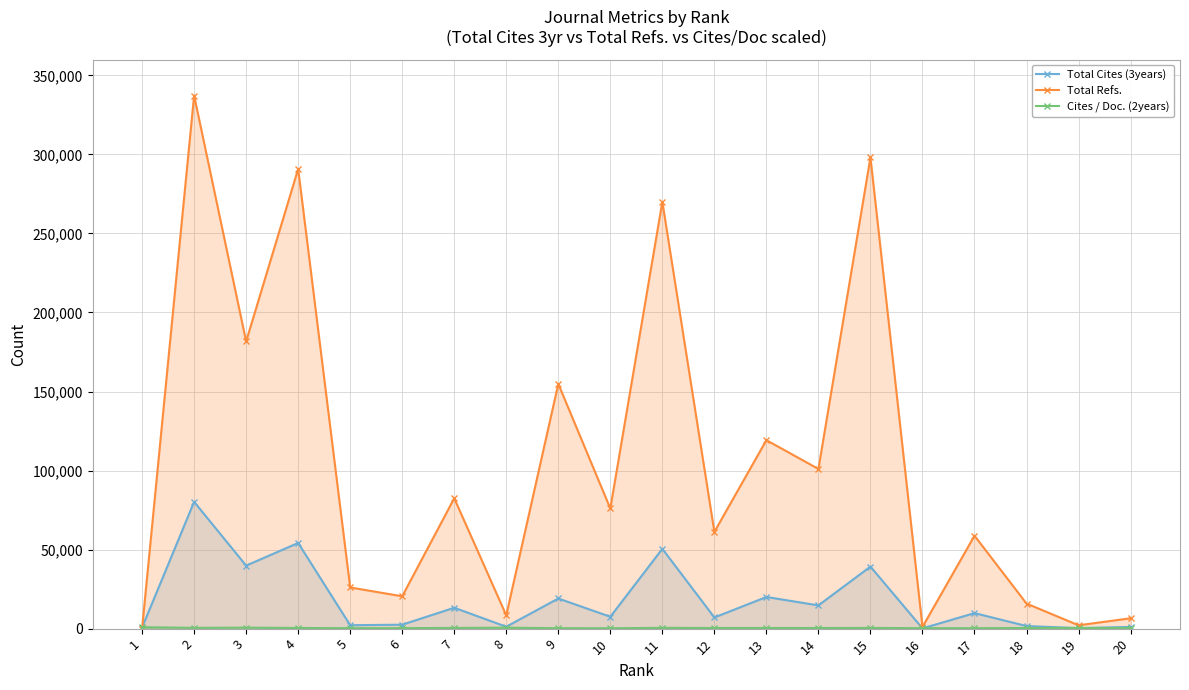

What is the greatest value displayed?

337228